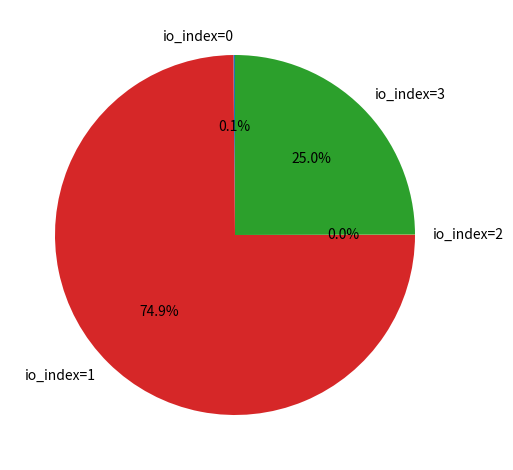

Do io_index=3 and io_index=1 together represent more than half of the pie?

Yes